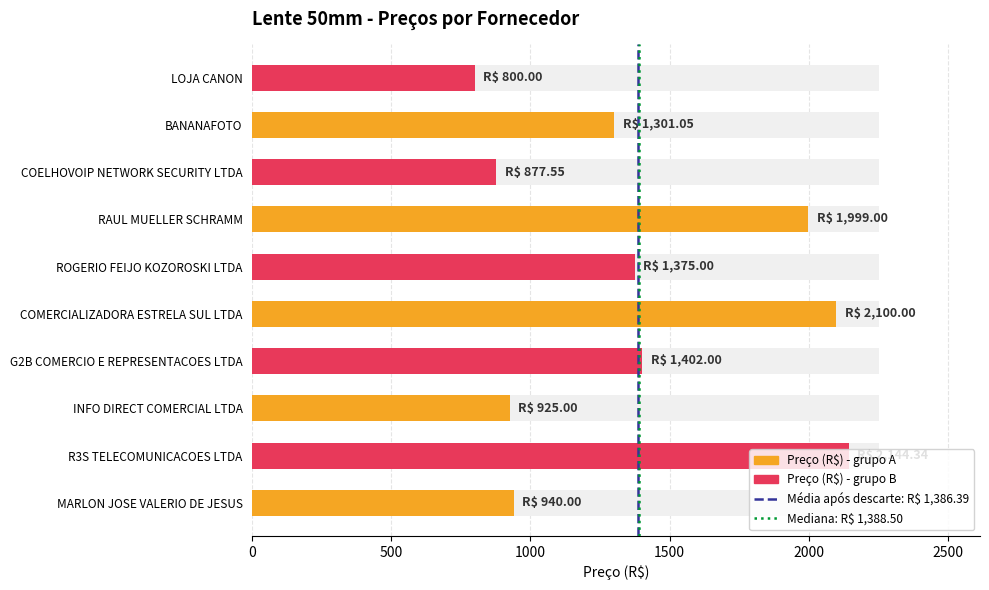

How many bars are there in each group?

2